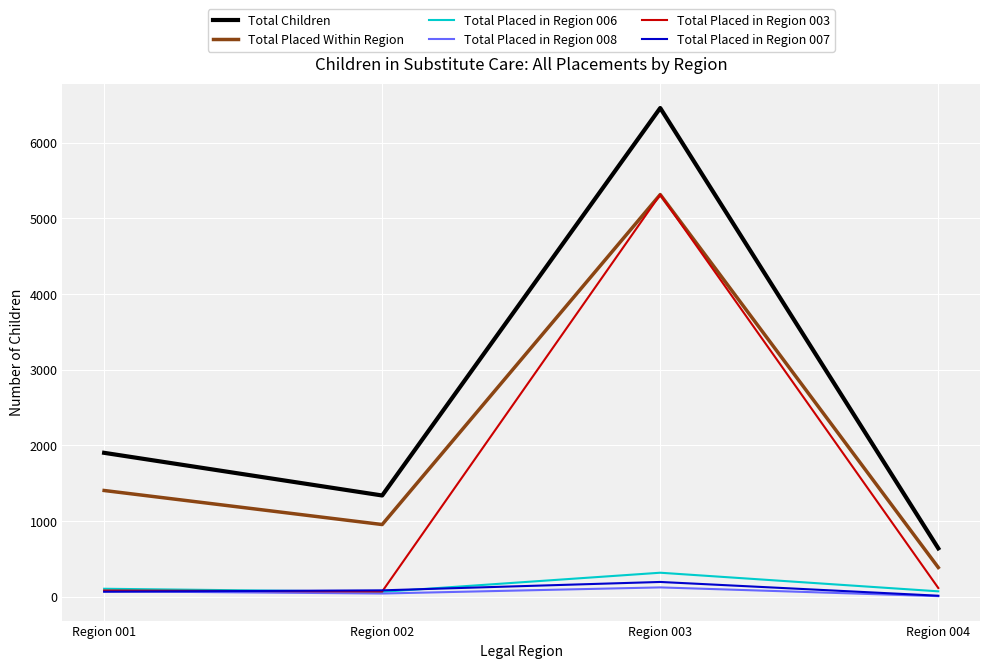

Which series has the widest spread of values?

Total Children